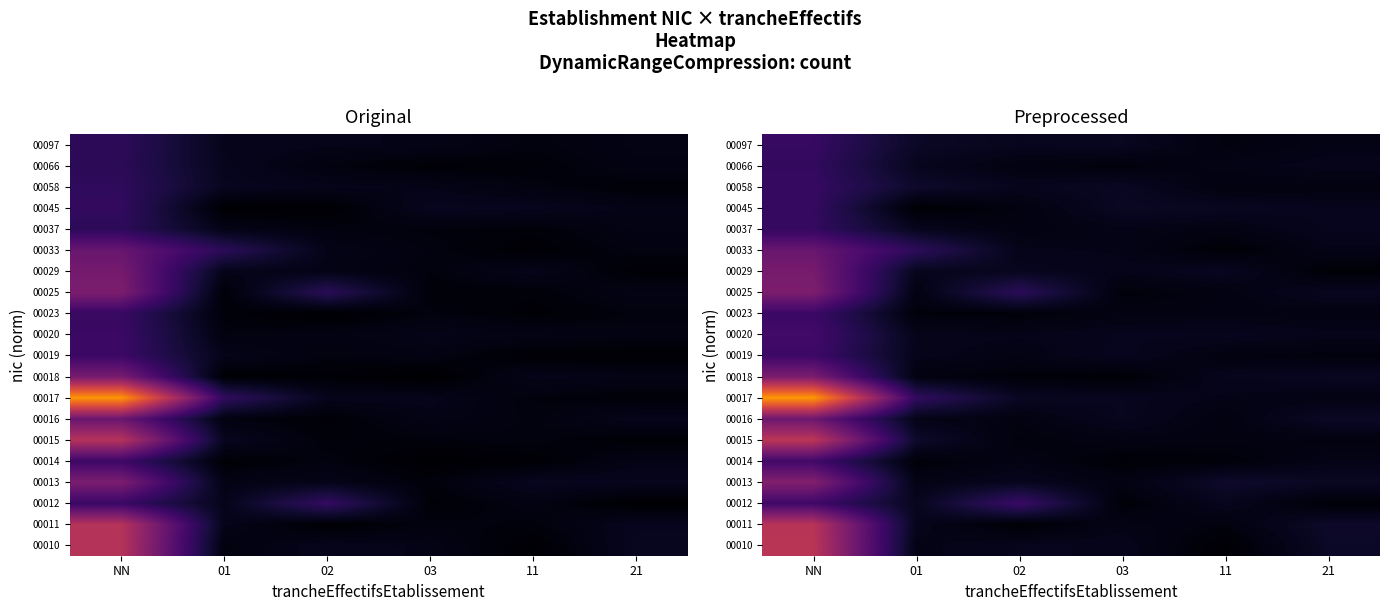

The 00023 series shows 0.1 at 03. True or false?

False